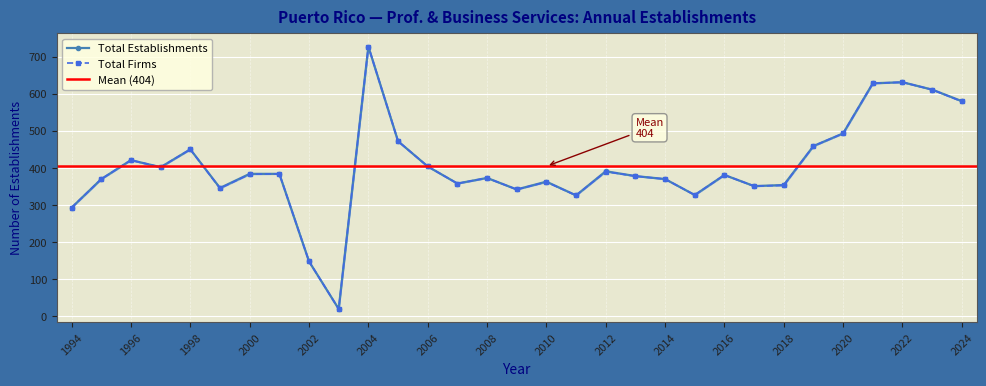

How many distinct data groups are displayed?

2